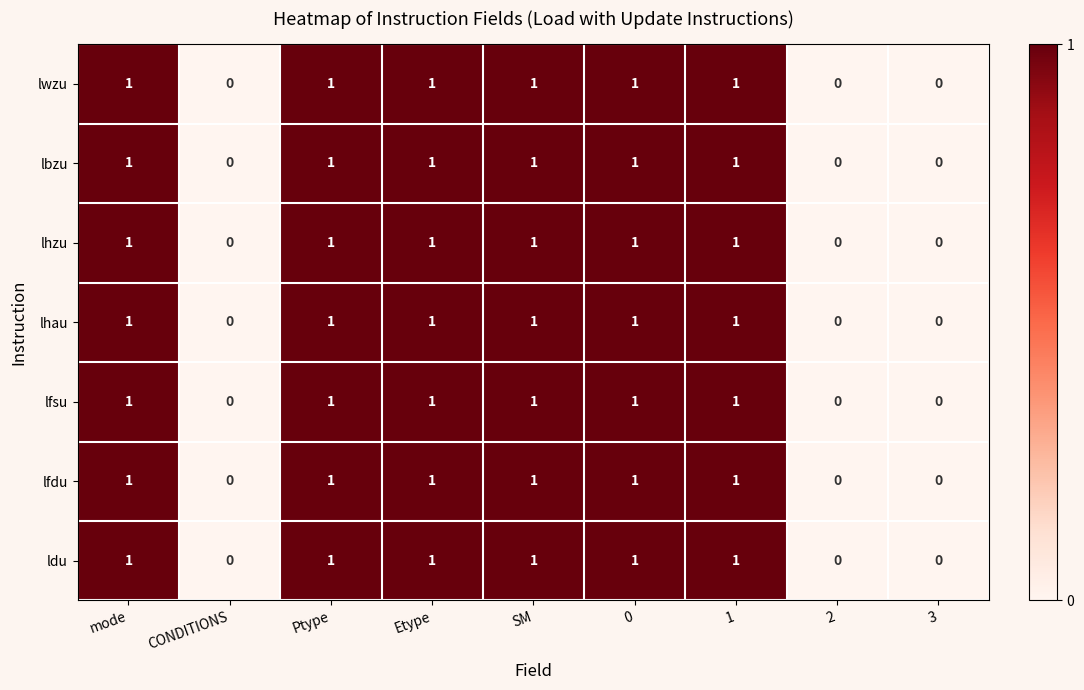

How many lhau values are between 0 and 1?

9